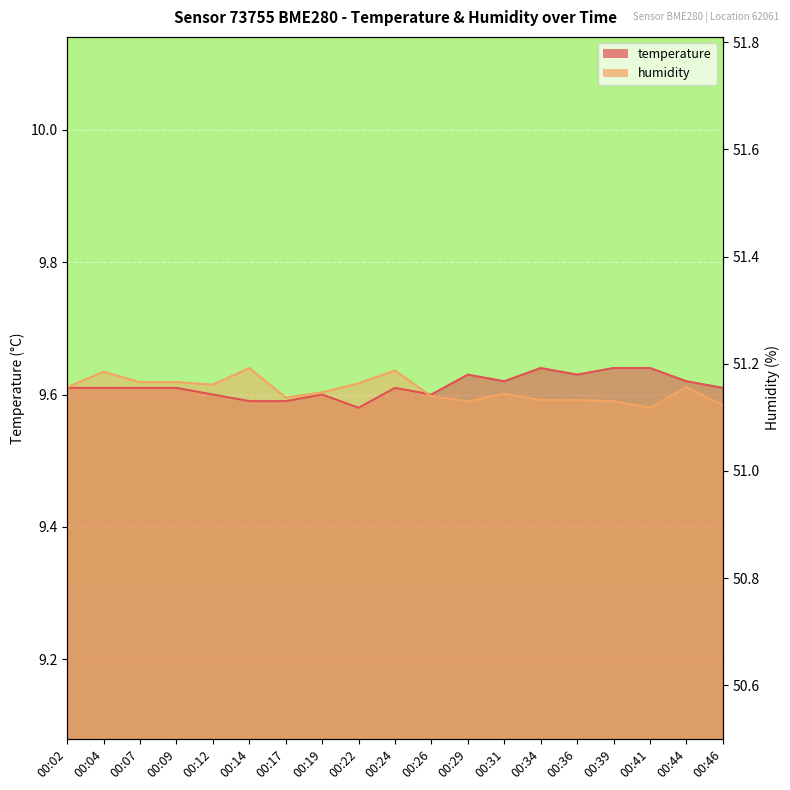

At which category is the sum across all series the highest?

00:24